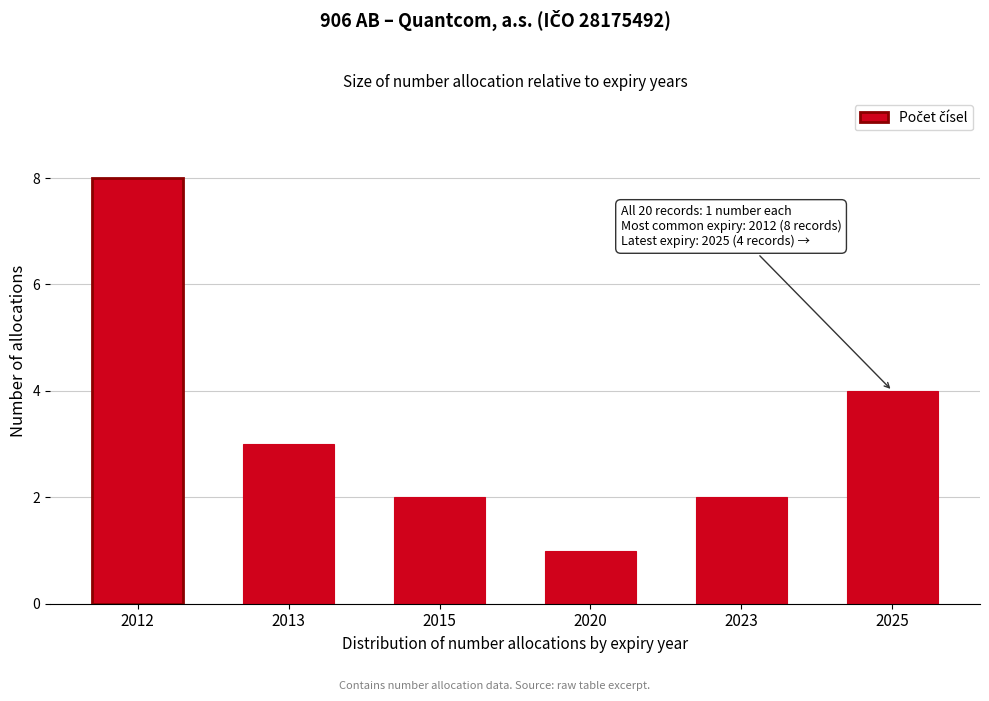

Reading right to left, transcribe all the data shown in this chart.

2025=4	2023=2	2020=1	2015=2	2013=3	2012=8